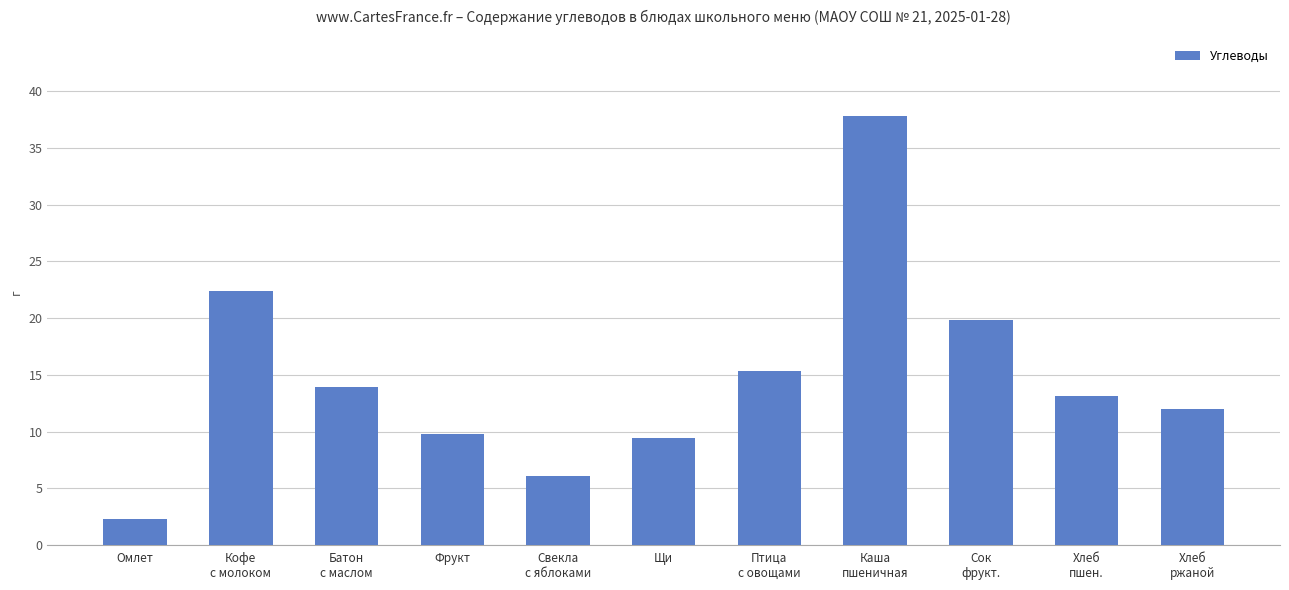

What is the approximate value at Свекла
с яблоками?

6.1